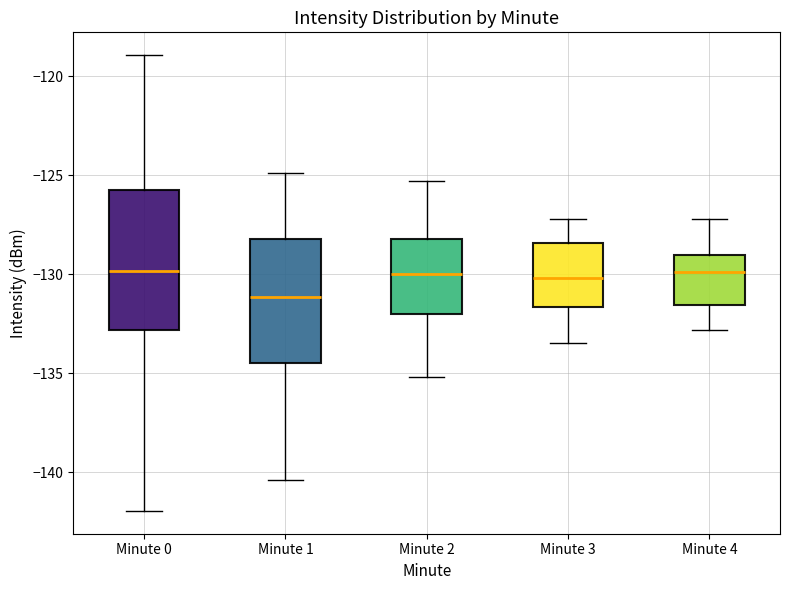

Where does the upper whisker of the box for Minute 1 end on the y-axis? The values are not printed on the chart, so give them approximately, as read against the axis.

-125.0